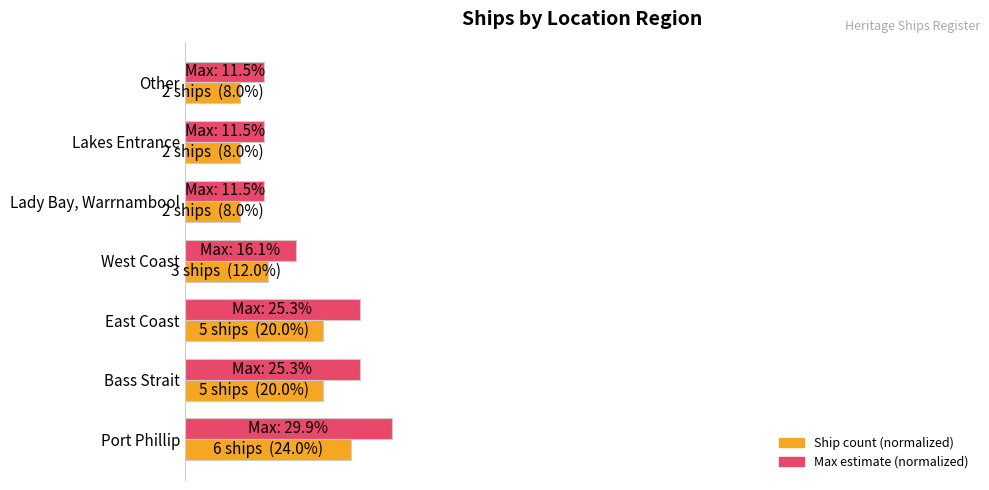

The value of Ship count (normalized) at Lakes Entrance is 0.1. True or false?

True